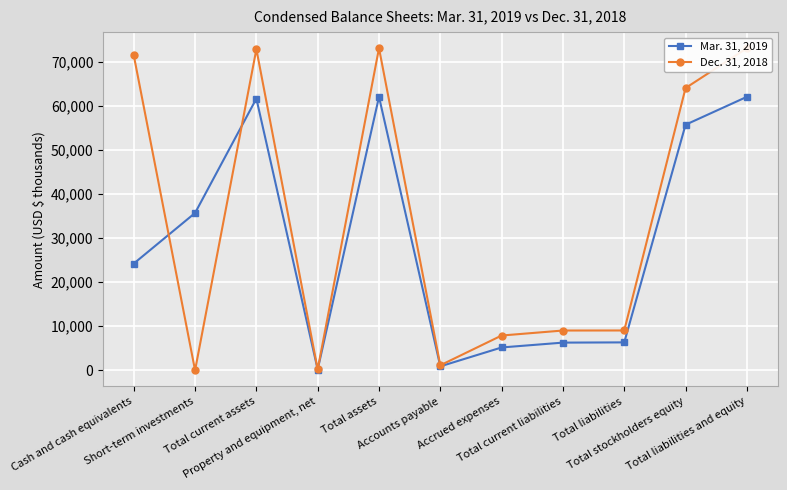

Reading right to left, list all the values displayed in this chart.

Mar. 31, 2019: 62001	55672	6329	6276	5179	895	62001	176	61600	35666	24198
Dec. 31, 2018: 73023	63994	9029	9018	7884	1134	73023	207	72807	0	71431